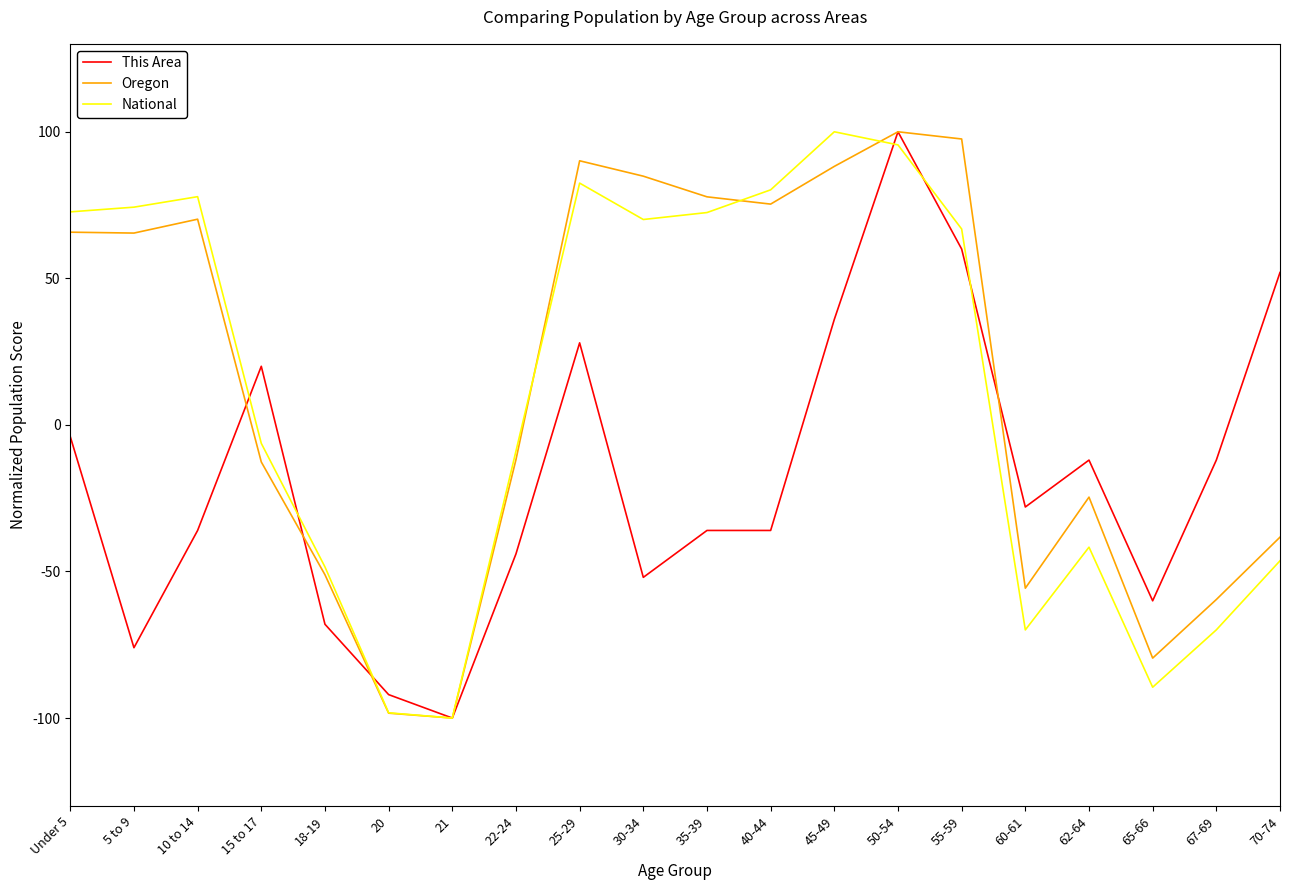

How many interior local peaks does the Oregon series have?

4